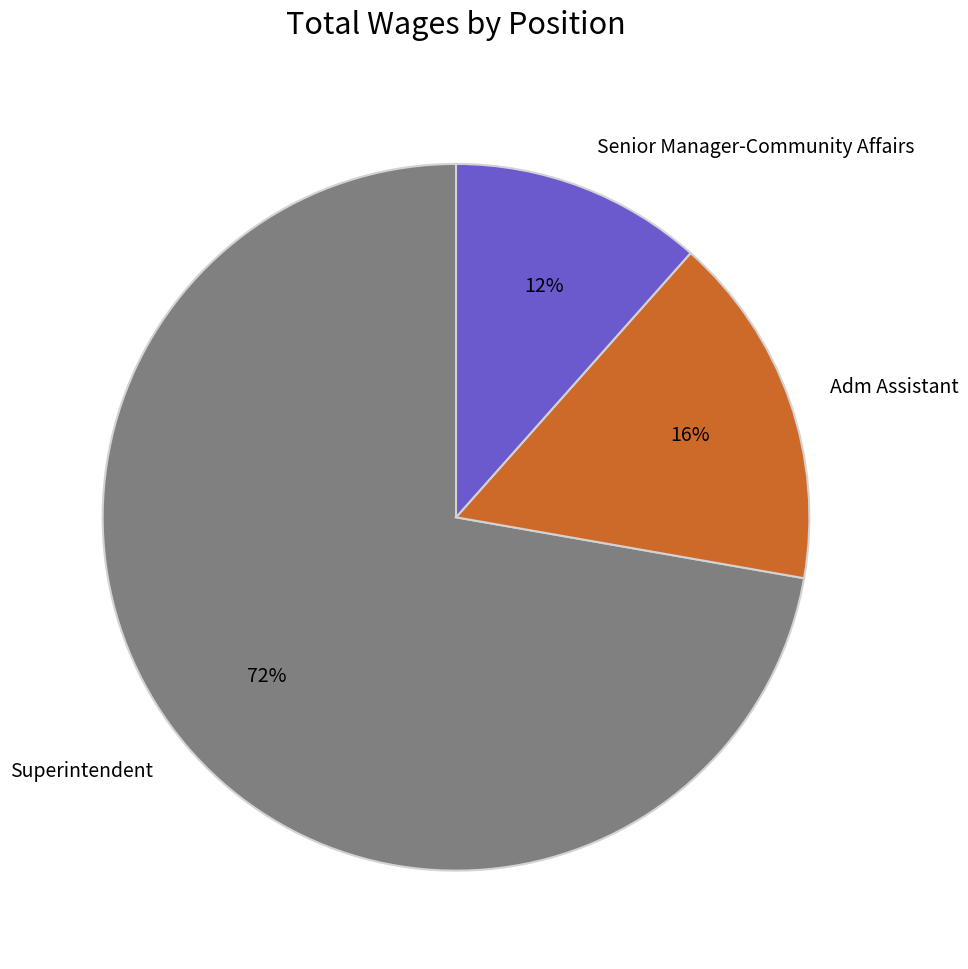

What percentage is the Adm Assistant slice, to the nearest percent?

16%